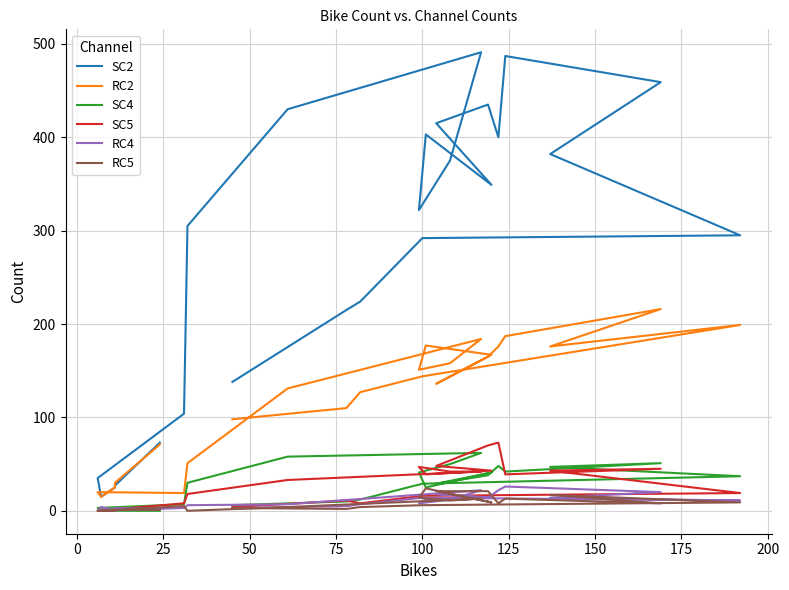

True or false: SC2 and RC4 intersect in this chart.

False